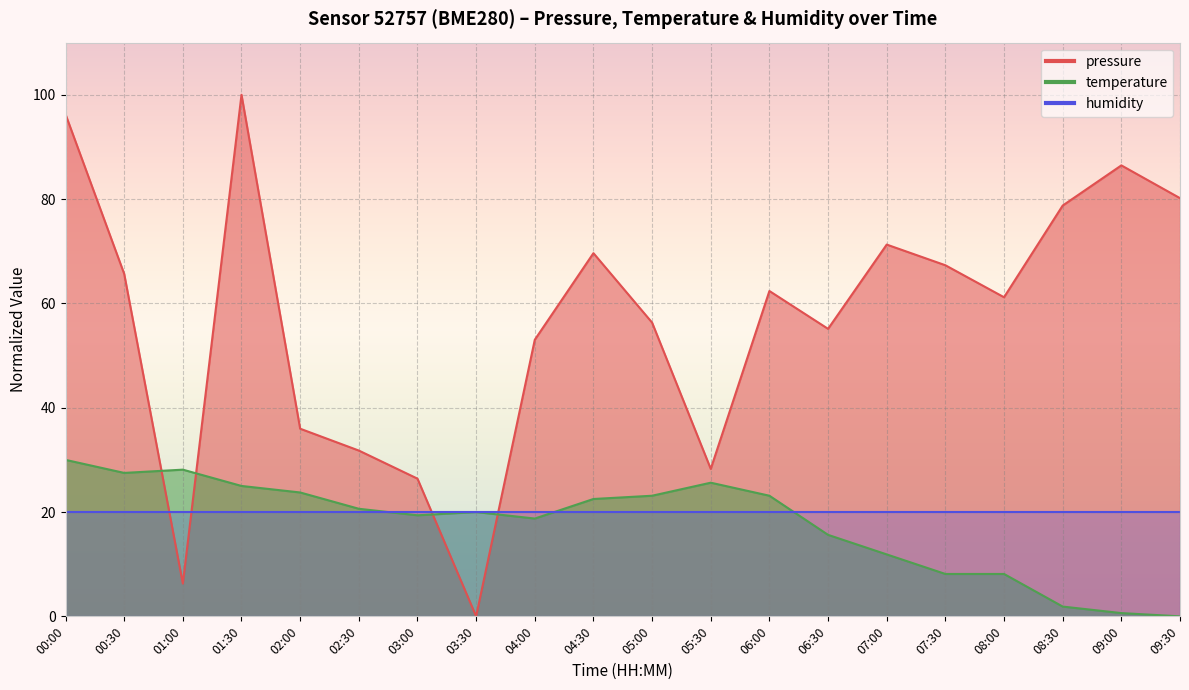

What is the value of the pressure point at the 17th from the left?

61.2